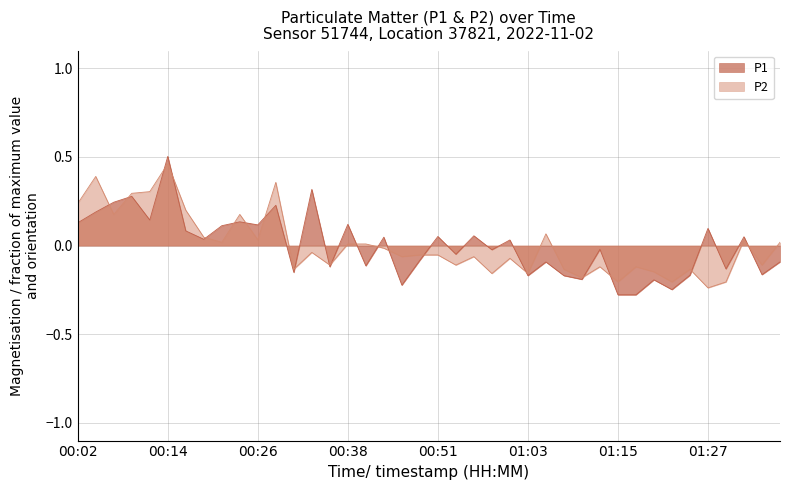

True or false: P2 has a value of 0.1 at 00:26.

False